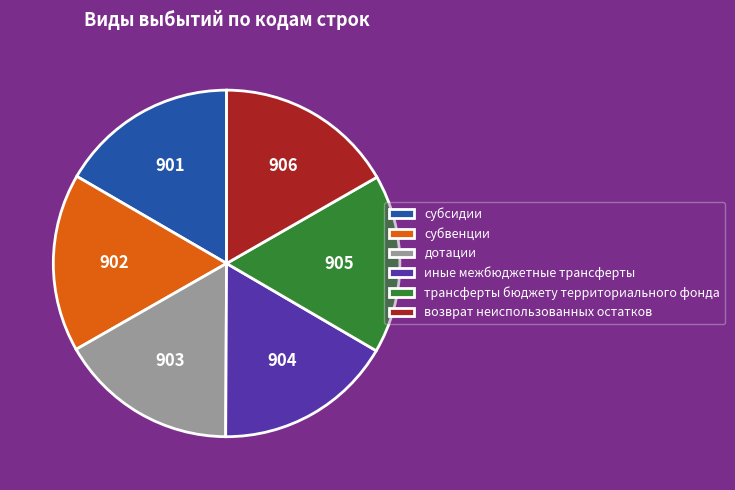

Combined, do трансферты бюджету территориального фонда and иные межбюджетные трансферты account for over 50%?

No